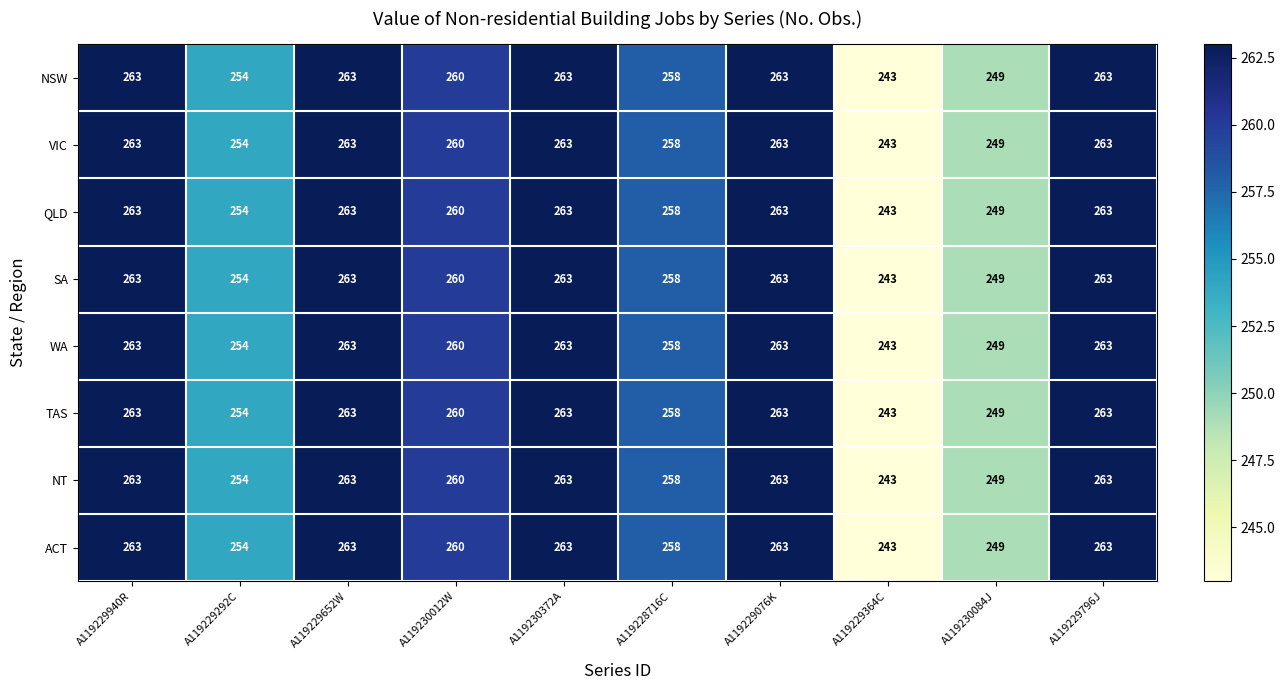

The TAS series shows 402 at A119230012W. True or false?

False